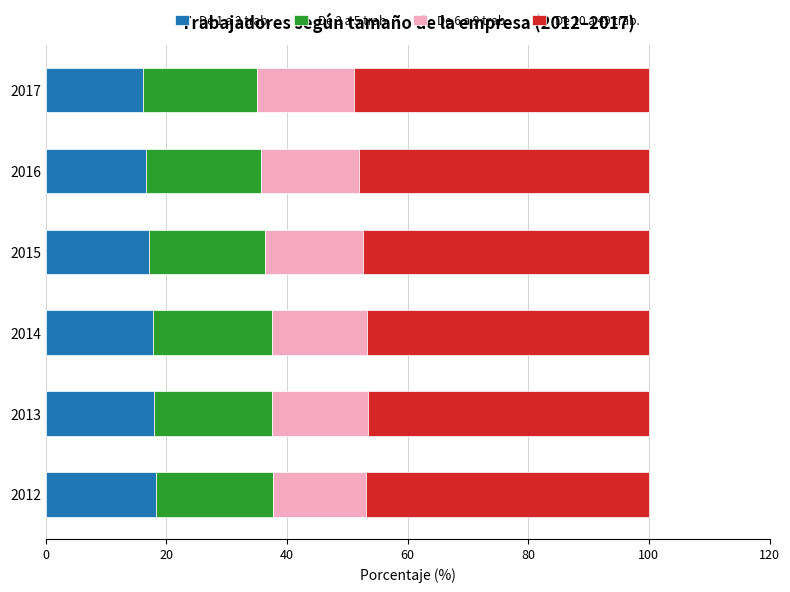

How many categories are shown in the chart?

6